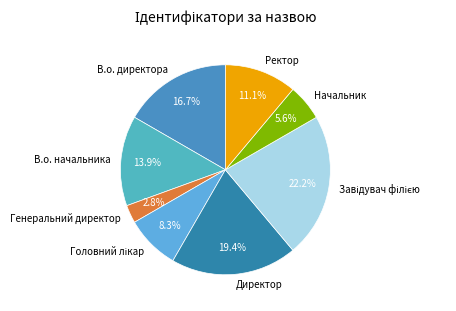

True or false: Ректор accounts for 11% of the total.

True